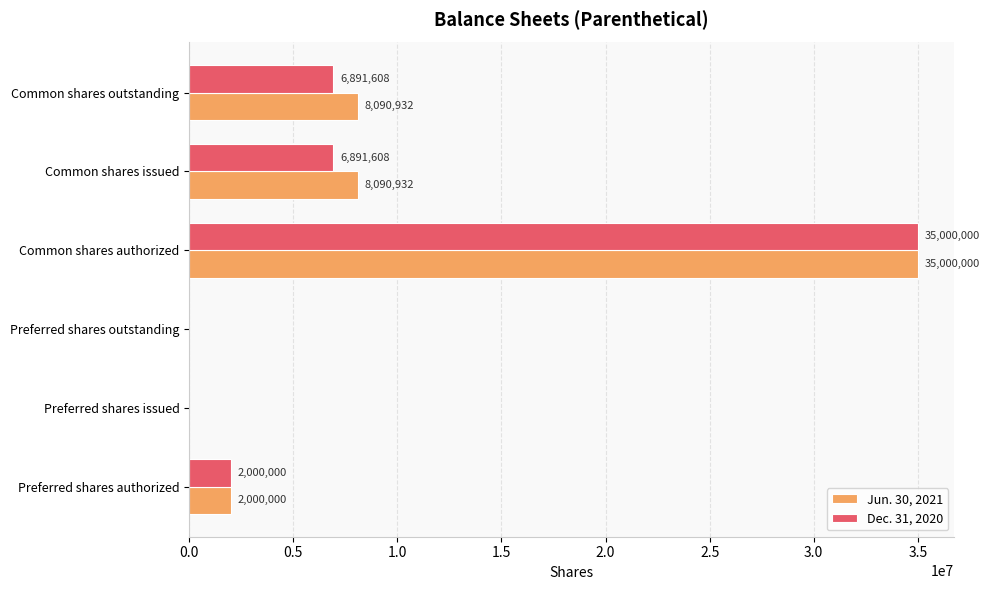

True or false: Dec. 31, 2020 has a value of 6891608 at Common shares issued.

True